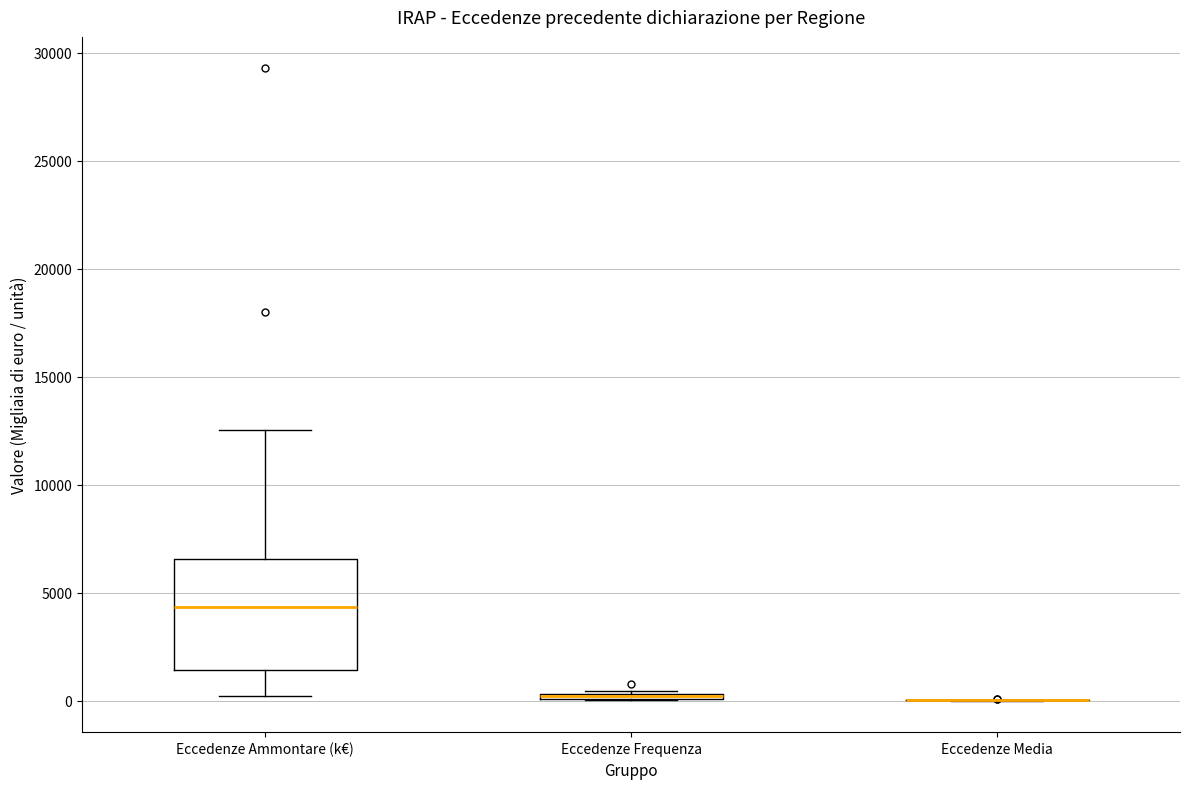

Where is the upper edge of the box for Eccedenze Ammontare (k€) on the y-axis? The values are not printed on the chart, so give them approximately, as read against the axis.

6500